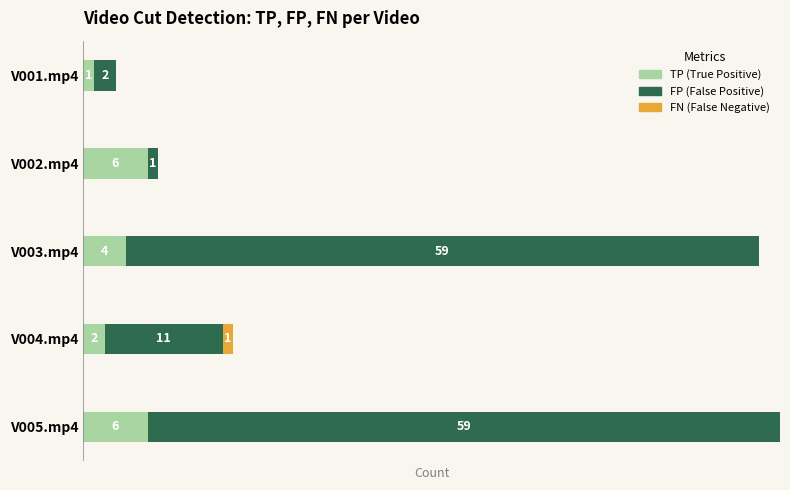

At which category is the sum across all series the highest?

V005.mp4